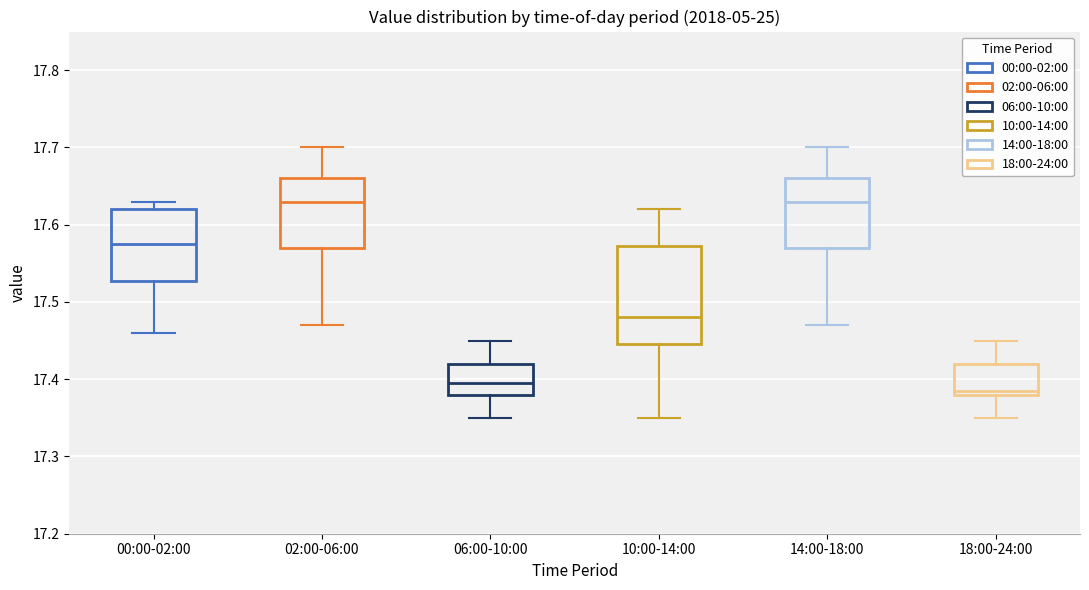

Where is the upper edge of the box for 00:00-02:00 on the y-axis? The values are not printed on the chart, so give them approximately, as read against the axis.

17.62